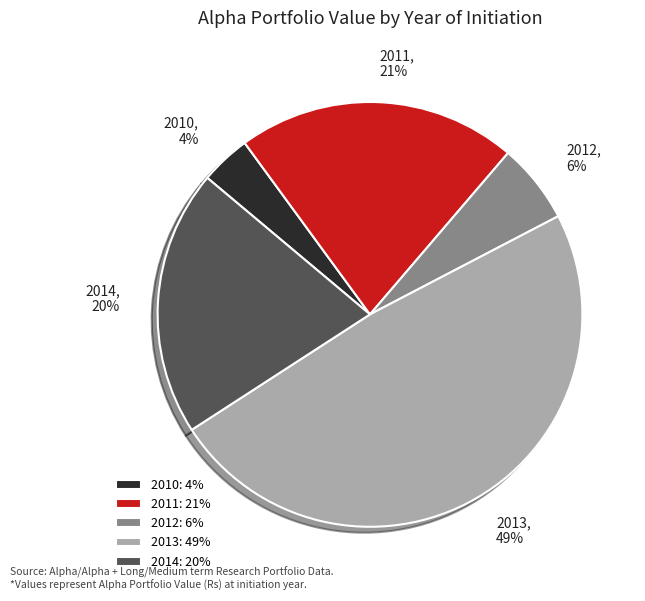

Is 2010 the majority of the pie?

No